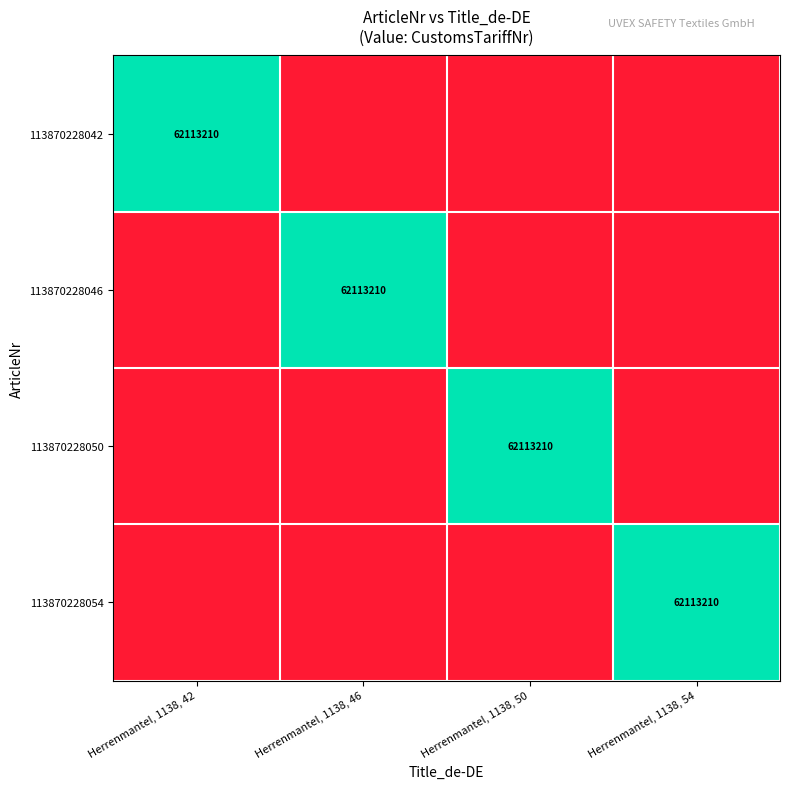

The 113870228054 series shows 111388826 at Herrenmantel, 1138, 54. True or false?

False